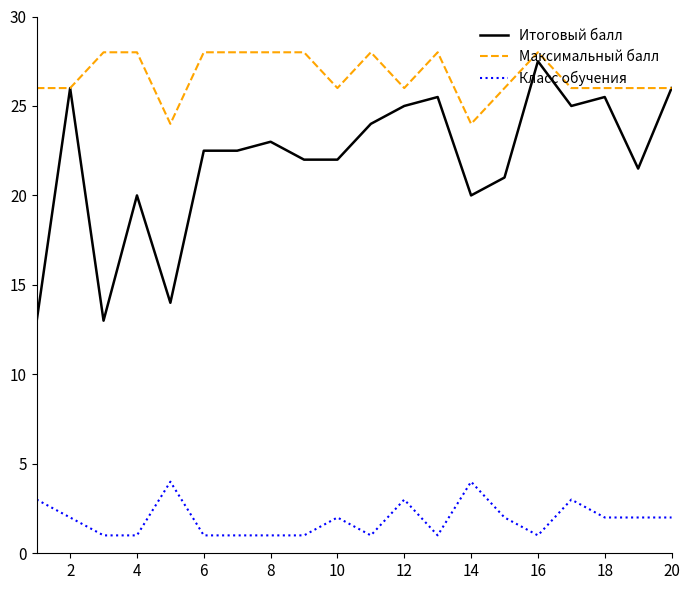

Which series has the largest total across all categories?

Максимальный балл